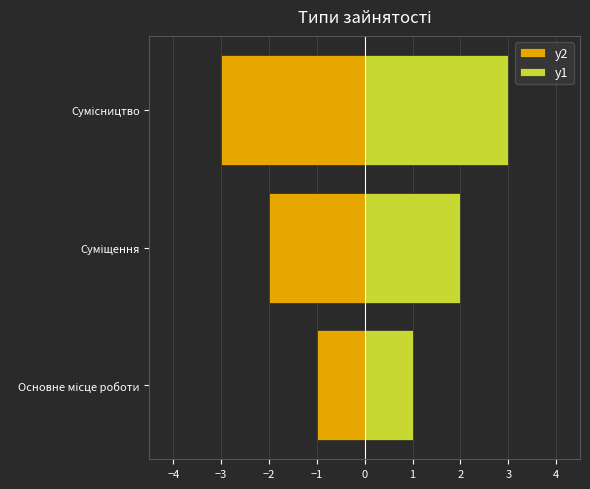

What is the value of the y1 bar at the 2nd from the left?

2